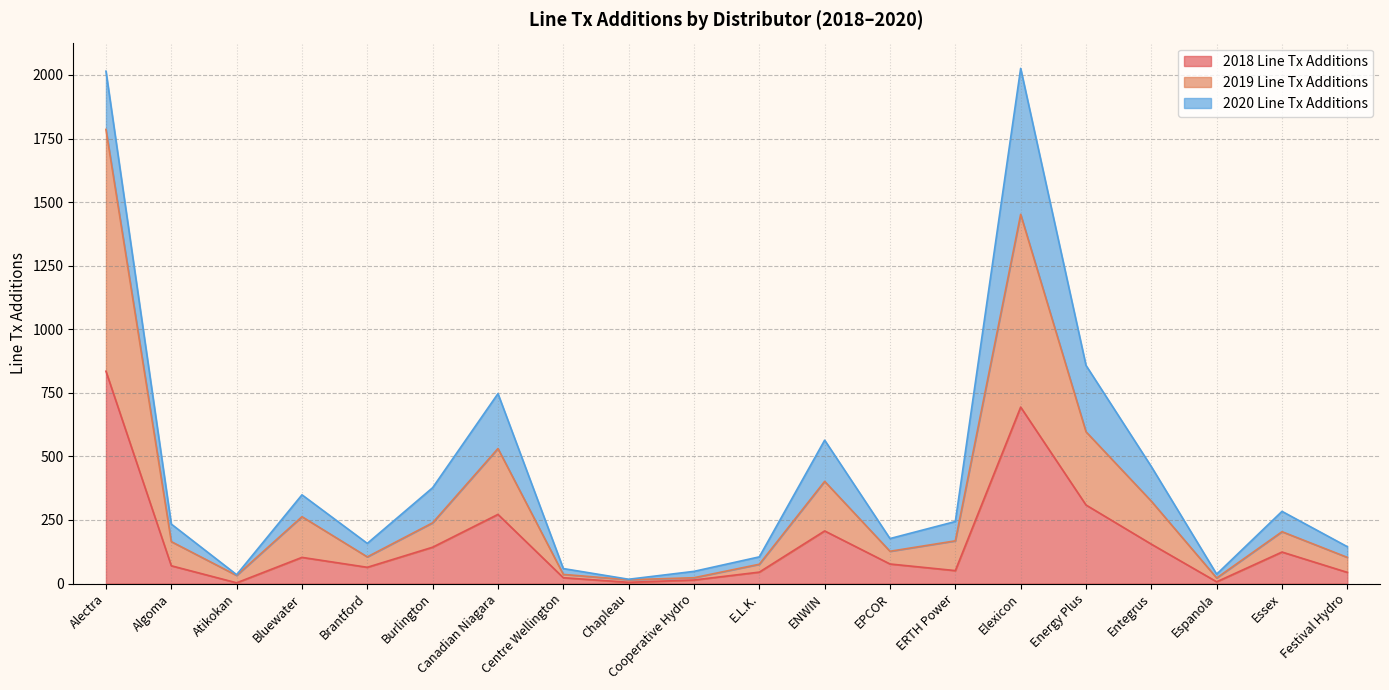

Is it true that 2018 Line Tx Additions equals 270 at Entegrus?

False